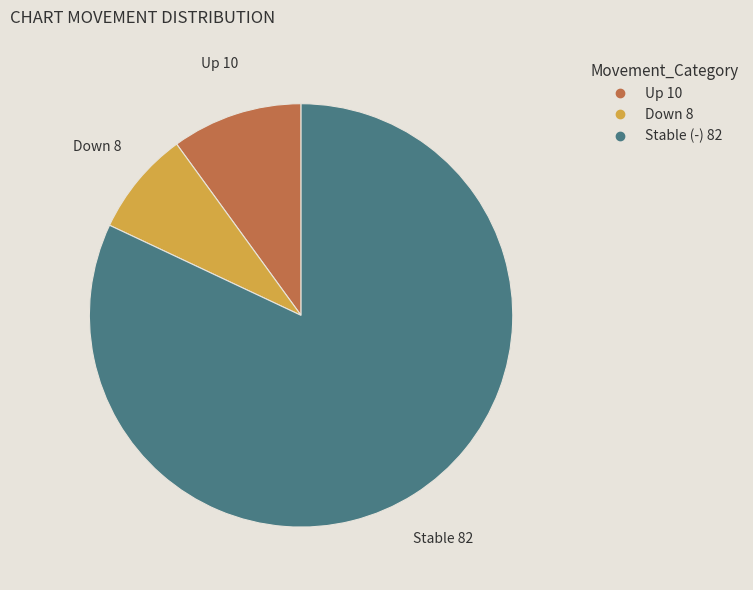

To the nearest percent, what is the average slice percentage?

33%